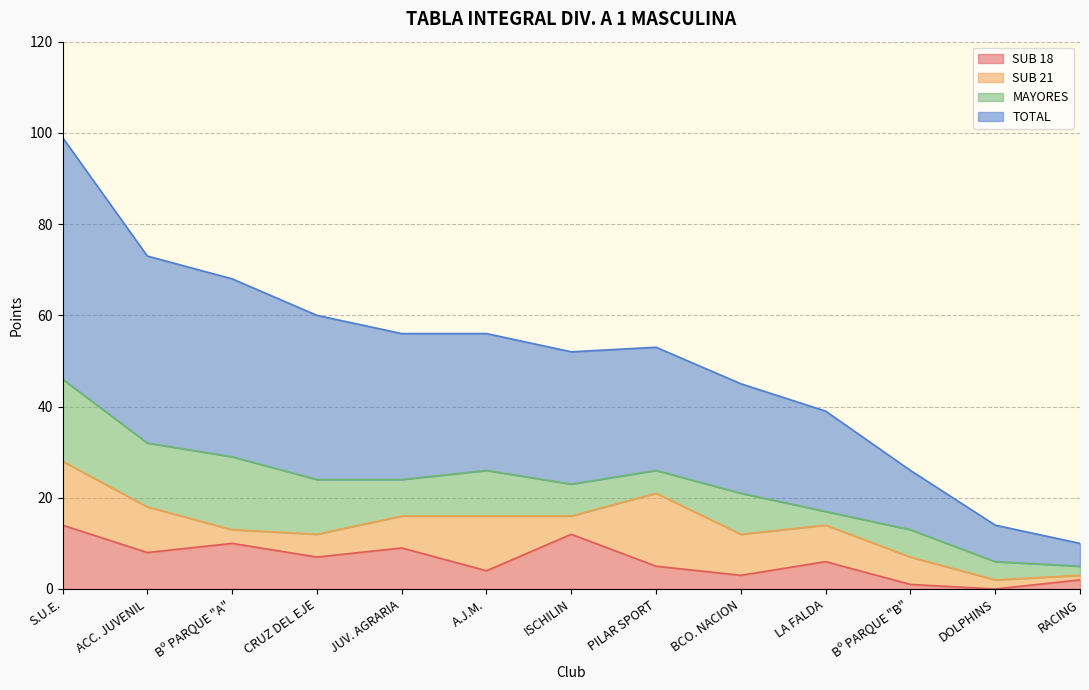

What is the spread (max minus min) of values at S.U.E.?

85